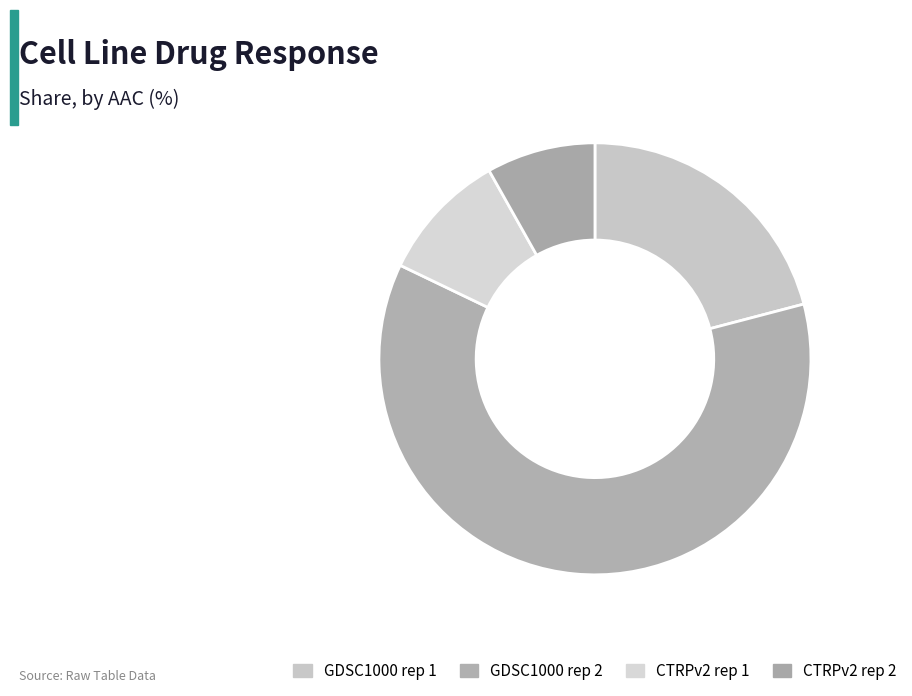

Count the number of slices in the pie.

4